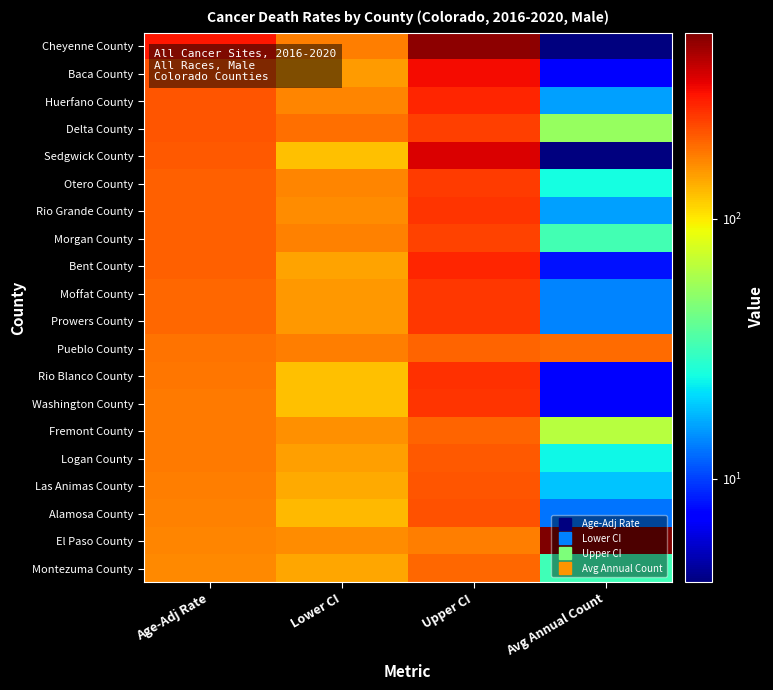

What is the spread (max minus min) of values at Upper CI?

309.4